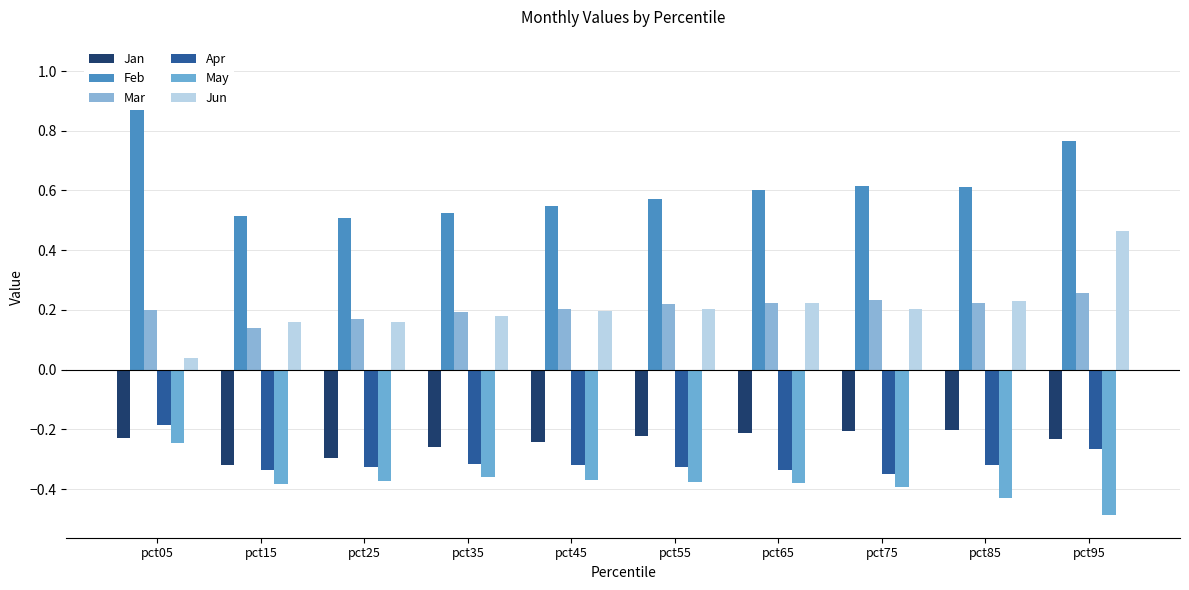

What is the spread (max minus min) of values at pct45?

0.9